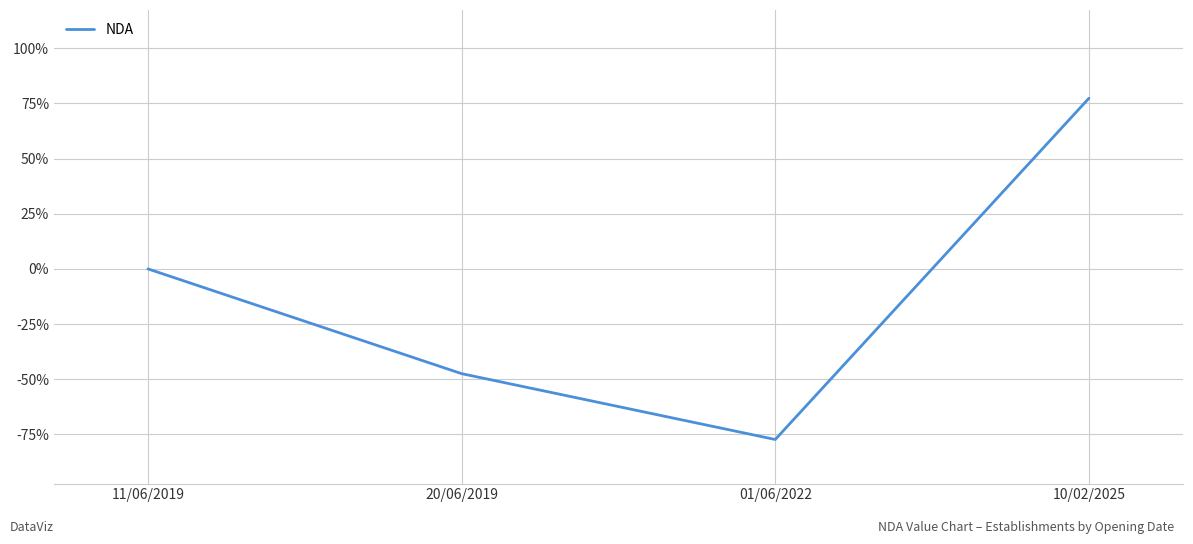

What position from the left is 01/06/2022?

3